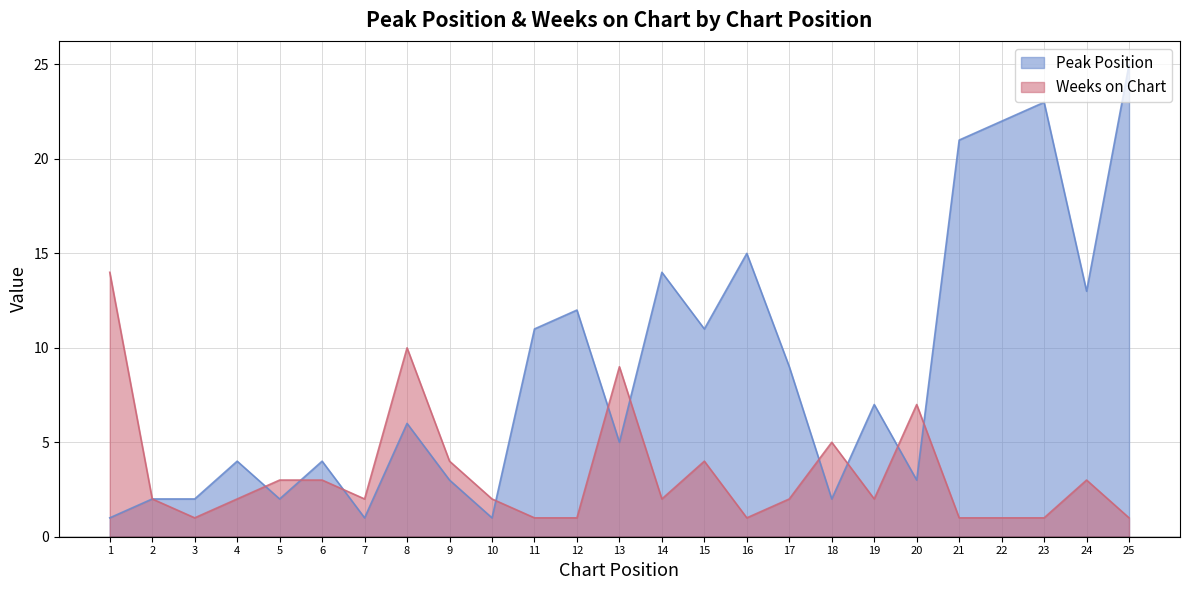

Does the chart display data point markers on the line(s)?

No